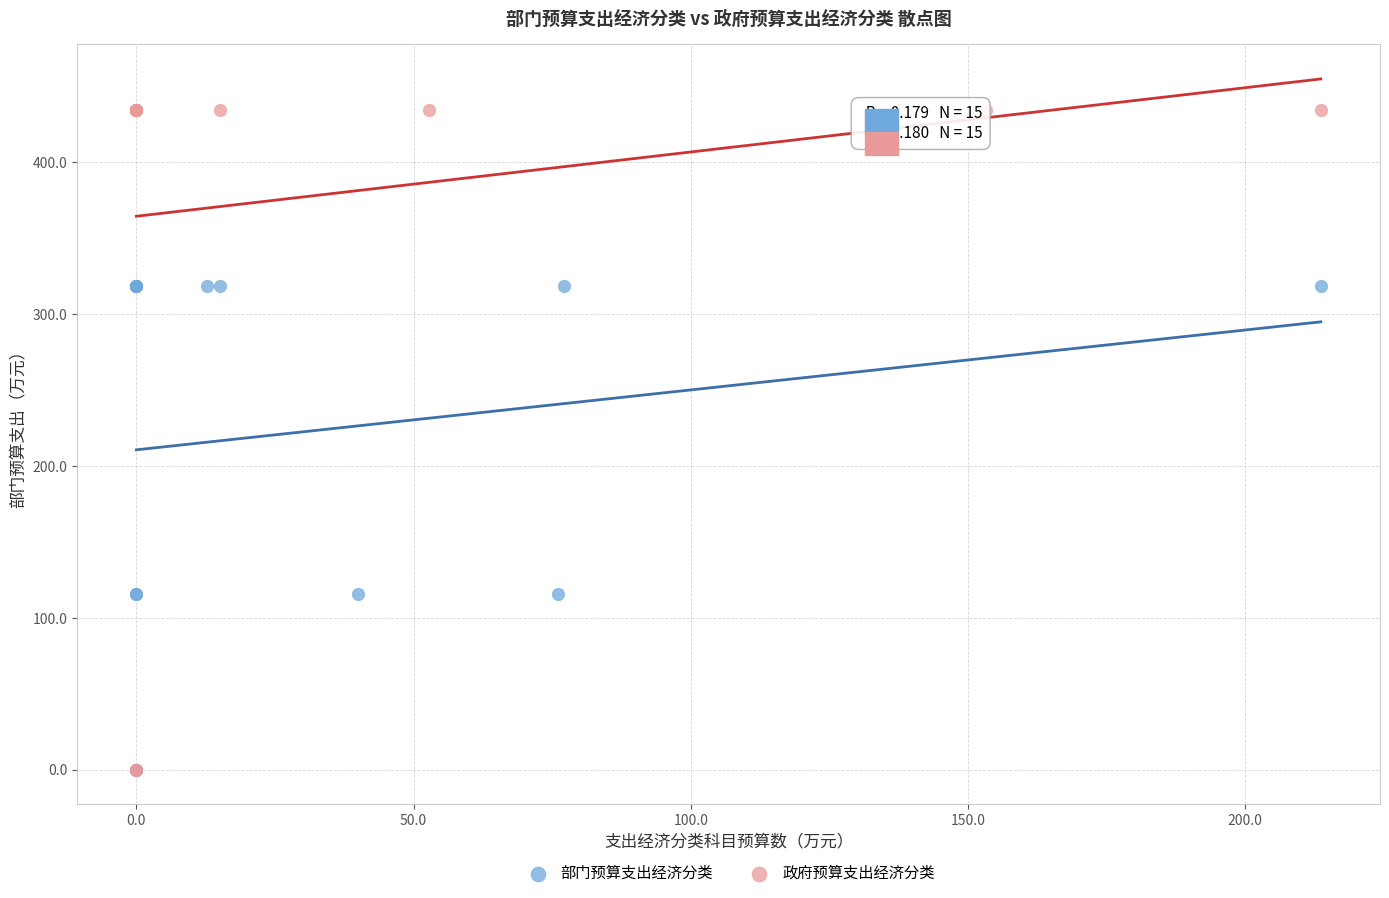

Which series has the largest Y range (max minus min)?

政府预算支出经济分类